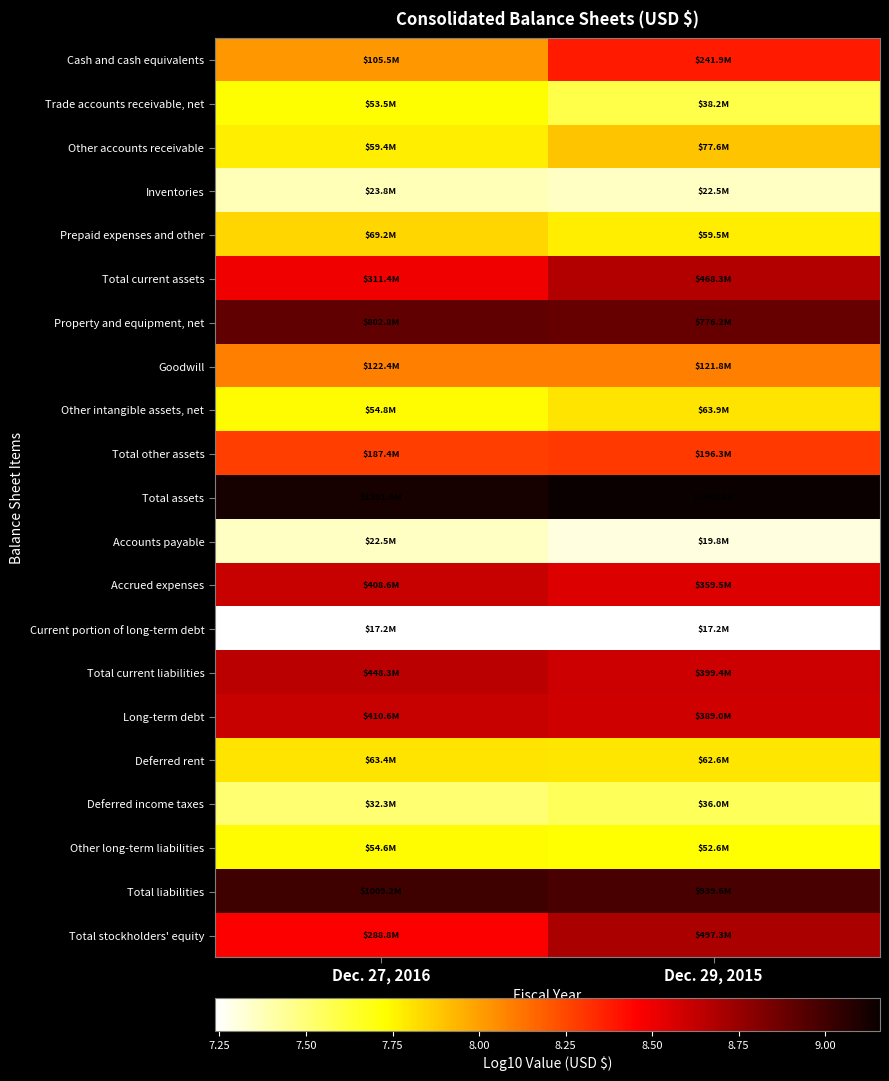

Count the number of categories in the chart.

2